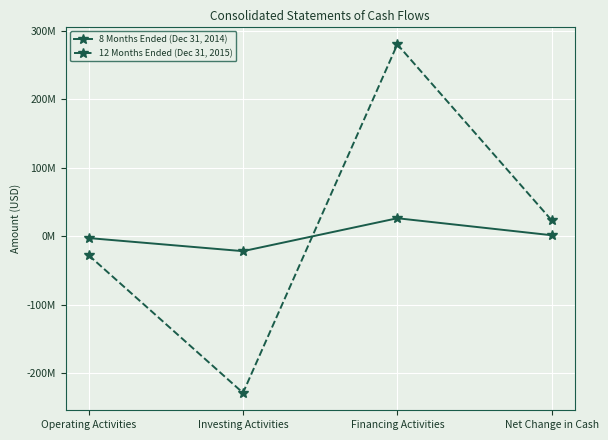

What is the difference between the maximum and second lowest values in the 12 Months Ended (Dec 31, 2015) series?

307815000